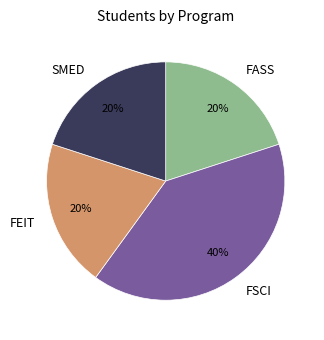

Does any single category account for the majority?

No